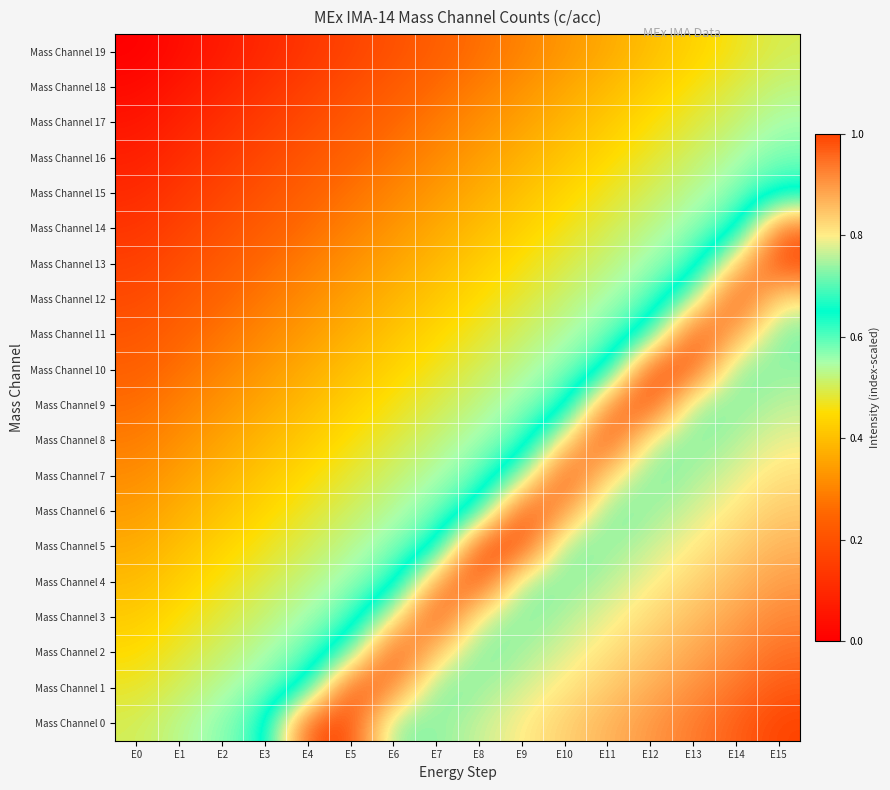

Reading left to right, what are all the values shown in this chart?

Mass Channel 0: E0=0.5	E1=0.5	E2=0.6	E3=0.6	E4=1.0	E5=1.0	E6=0.7	E7=0.7	E8=0.8	E9=0.8	E10=0.8	E11=0.9	E12=0.9	E13=0.9	E14=1.0	E15=1.0
Mass Channel 1: E0=0.5	E1=0.5	E2=0.5	E3=0.6	E4=0.7	E5=1.0	E6=0.9	E7=0.7	E8=0.7	E9=0.8	E10=0.8	E11=0.8	E12=0.9	E13=0.9	E14=0.9	E15=1.0
Mass Channel 2: E0=0.4	E1=0.5	E2=0.5	E3=0.5	E4=0.6	E5=0.7	E6=1.0	E7=0.8	E8=0.7	E9=0.7	E10=0.8	E11=0.8	E12=0.8	E13=0.9	E14=0.9	E15=0.9
Mass Channel 3: E0=0.4	E1=0.5	E2=0.5	E3=0.5	E4=0.6	E5=0.6	E6=0.8	E7=1.0	E8=0.8	E9=0.7	E10=0.8	E11=0.8	E12=0.8	E13=0.9	E14=0.9	E15=0.9
Mass Channel 4: E0=0.4	E1=0.4	E2=0.5	E3=0.5	E4=0.5	E5=0.6	E6=0.6	E7=0.9	E8=1.0	E9=0.7	E10=0.7	E11=0.8	E12=0.8	E13=0.8	E14=0.9	E15=0.9
Mass Channel 5: E0=0.4	E1=0.4	E2=0.4	E3=0.5	E4=0.5	E5=0.5	E6=0.6	E7=0.6	E8=1.0	E9=1.0	E10=0.7	E11=0.7	E12=0.8	E13=0.8	E14=0.8	E15=0.9
Mass Channel 6: E0=0.3	E1=0.4	E2=0.4	E3=0.4	E4=0.5	E5=0.5	E6=0.5	E7=0.6	E8=0.7	E9=1.0	E10=0.9	E11=0.7	E12=0.7	E13=0.8	E14=0.8	E15=0.8
Mass Channel 7: E0=0.3	E1=0.3	E2=0.4	E3=0.4	E4=0.4	E5=0.5	E6=0.5	E7=0.5	E8=0.6	E9=0.7	E10=1.0	E11=0.8	E12=0.7	E13=0.7	E14=0.8	E15=0.8
Mass Channel 8: E0=0.3	E1=0.3	E2=0.4	E3=0.4	E4=0.4	E5=0.5	E6=0.5	E7=0.5	E8=0.6	E9=0.6	E10=0.8	E11=1.0	E12=0.8	E13=0.7	E14=0.8	E15=0.8
Mass Channel 9: E0=0.3	E1=0.3	E2=0.3	E3=0.4	E4=0.4	E5=0.4	E6=0.5	E7=0.5	E8=0.5	E9=0.6	E10=0.6	E11=0.9	E12=1.0	E13=0.7	E14=0.7	E15=0.8
Mass Channel 10: E0=0.2	E1=0.3	E2=0.3	E3=0.3	E4=0.4	E5=0.4	E6=0.4	E7=0.5	E8=0.5	E9=0.5	E10=0.6	E11=0.6	E12=1.0	E13=1.0	E14=0.7	E15=0.7
Mass Channel 11: E0=0.2	E1=0.2	E2=0.3	E3=0.3	E4=0.3	E5=0.4	E6=0.4	E7=0.4	E8=0.5	E9=0.5	E10=0.5	E11=0.6	E12=0.7	E13=1.0	E14=0.9	E15=0.7
Mass Channel 12: E0=0.2	E1=0.2	E2=0.3	E3=0.3	E4=0.3	E5=0.4	E6=0.4	E7=0.4	E8=0.5	E9=0.5	E10=0.5	E11=0.6	E12=0.6	E13=0.8	E14=1.0	E15=0.8
Mass Channel 13: E0=0.2	E1=0.2	E2=0.2	E3=0.3	E4=0.3	E5=0.3	E6=0.4	E7=0.4	E8=0.4	E9=0.5	E10=0.5	E11=0.5	E12=0.6	E13=0.6	E14=0.8	E15=1.0
Mass Channel 14: E0=0.1	E1=0.2	E2=0.2	E3=0.2	E4=0.3	E5=0.3	E6=0.3	E7=0.4	E8=0.4	E9=0.4	E10=0.5	E11=0.5	E12=0.5	E13=0.6	E14=0.6	E15=1.0
Mass Channel 15: E0=0.1	E1=0.1	E2=0.2	E3=0.2	E4=0.2	E5=0.3	E6=0.3	E7=0.3	E8=0.4	E9=0.4	E10=0.4	E11=0.5	E12=0.5	E13=0.5	E14=0.6	E15=0.6
Mass Channel 16: E0=0.1	E1=0.1	E2=0.1	E3=0.2	E4=0.2	E5=0.2	E6=0.3	E7=0.3	E8=0.3	E9=0.4	E10=0.4	E11=0.4	E12=0.5	E13=0.5	E14=0.5	E15=0.6
Mass Channel 17: E0=0.1	E1=0.1	E2=0.1	E3=0.2	E4=0.2	E5=0.2	E6=0.3	E7=0.3	E8=0.3	E9=0.4	E10=0.4	E11=0.4	E12=0.5	E13=0.5	E14=0.5	E15=0.6
Mass Channel 18: E0=0.0	E1=0.1	E2=0.1	E3=0.1	E4=0.2	E5=0.2	E6=0.2	E7=0.3	E8=0.3	E9=0.3	E10=0.4	E11=0.4	E12=0.4	E13=0.5	E14=0.5	E15=0.5
Mass Channel 19: E0=0.0	E1=0.0	E2=0.1	E3=0.1	E4=0.1	E5=0.2	E6=0.2	E7=0.2	E8=0.3	E9=0.3	E10=0.3	E11=0.4	E12=0.4	E13=0.4	E14=0.5	E15=0.5